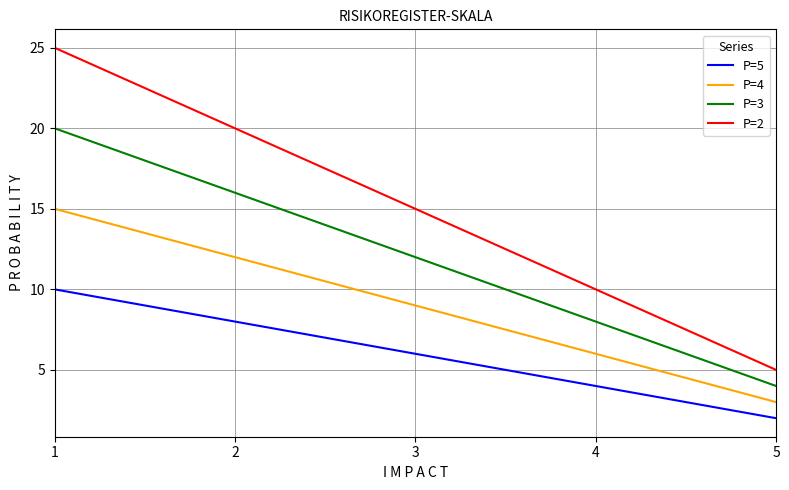

What is the difference between the maximum and minimum values in the P=3 series?

16